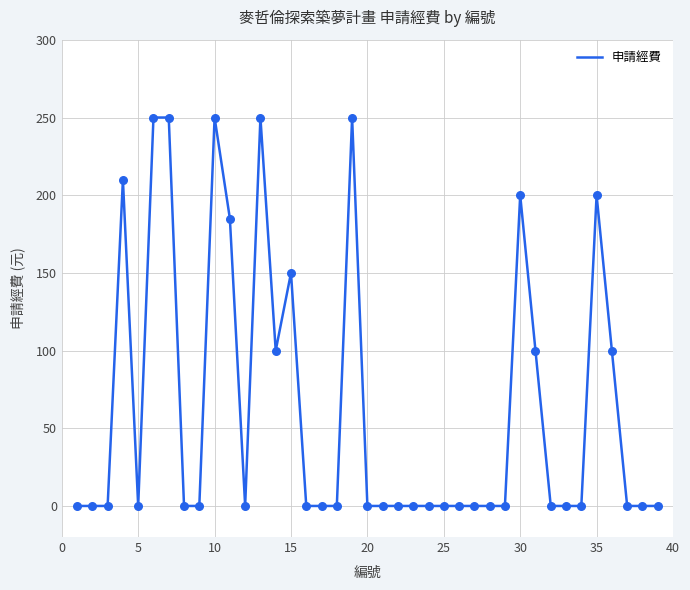

What is the difference between the maximum and minimum values?

250